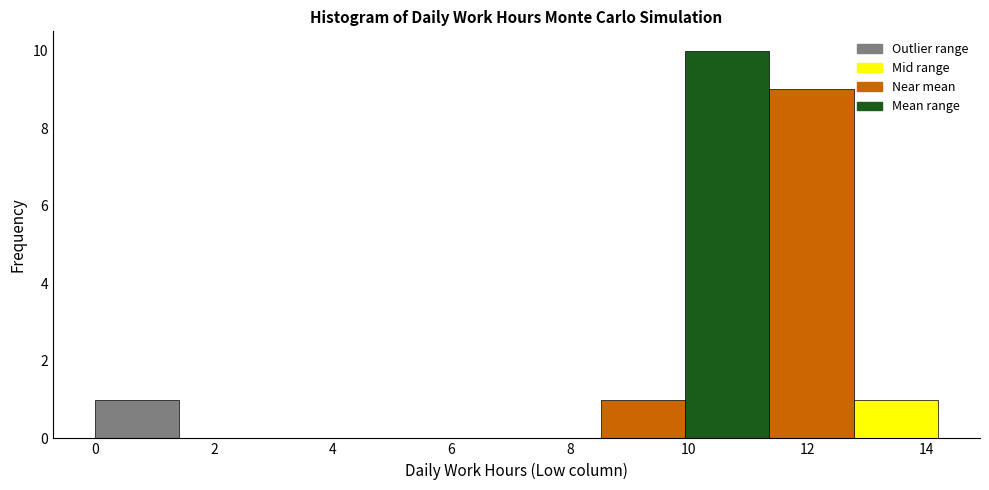

Reading left to right, transcribe this chart: for each bar, give the range it covers on the x-axis and its height. Neither the bar edges nor the heights are printed on the chart, so give them approximately, as read against the axes.

0.0 to 1.4: 1
1.4 to 2.8: 0
2.8 to 4.2: 0
4.2 to 5.6: 0
5.6 to 7.0: 0
7.0 to 8.6: 0
8.6 to 10.0: 1
10.0 to 11.4: 10
11.4 to 12.8: 9
12.8 to 14.2: 1